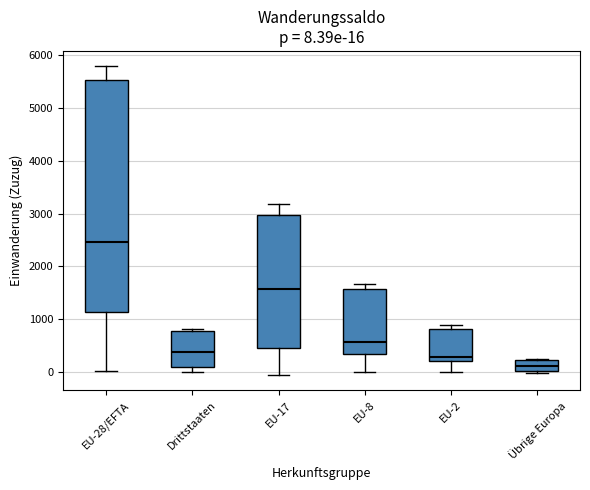

Which box is the tallest, from its lower edge to its upper edge?

EU-28/EFTA